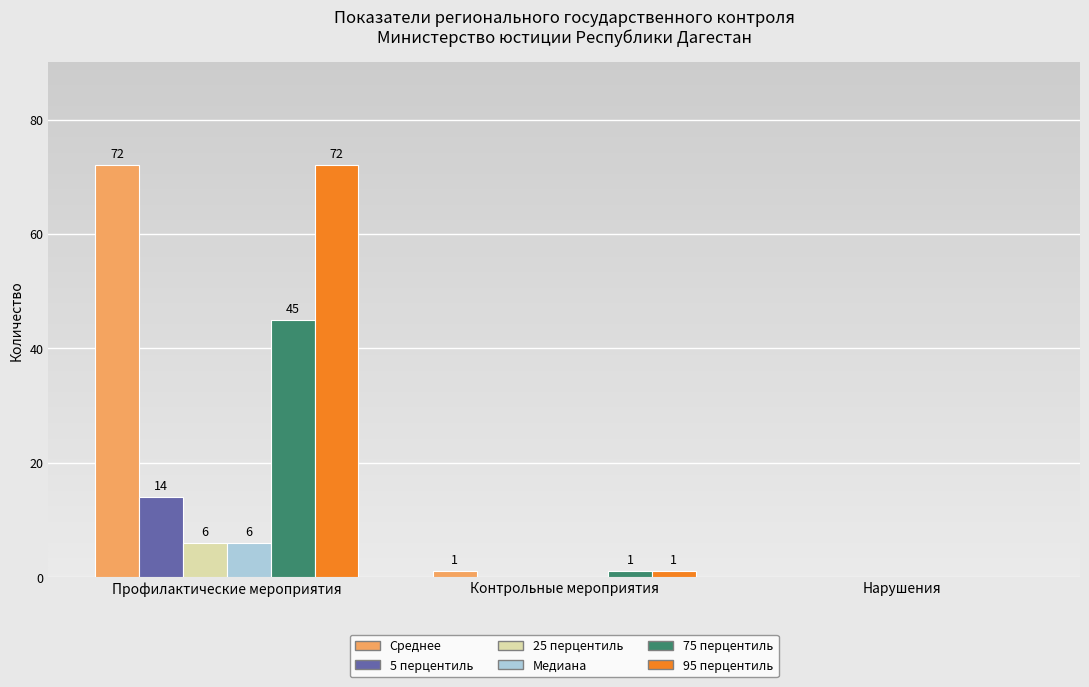

Reading left to right, transcribe all the data shown in this chart.

Среднее: Профилактические мероприятия=72	Контрольные мероприятия=1	Нарушения=0
5 перцентиль: Профилактические мероприятия=14	Контрольные мероприятия=0	Нарушения=0
25 перцентиль: Профилактические мероприятия=6	Контрольные мероприятия=0	Нарушения=0
Медиана: Профилактические мероприятия=6	Контрольные мероприятия=0	Нарушения=0
75 перцентиль: Профилактические мероприятия=45	Контрольные мероприятия=1	Нарушения=0
95 перцентиль: Профилактические мероприятия=72	Контрольные мероприятия=1	Нарушения=0